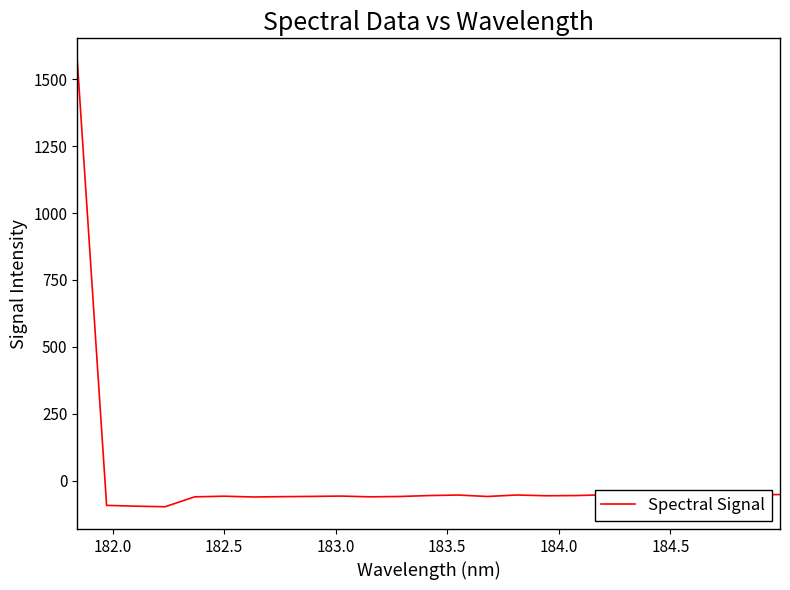

What is the difference between the maximum and minimum values?

1667.0